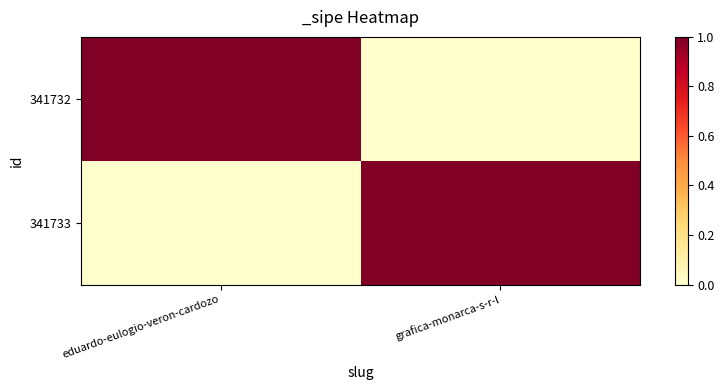

What is the spread (max minus min) of values at grafica-monarca-s-r-l?

1